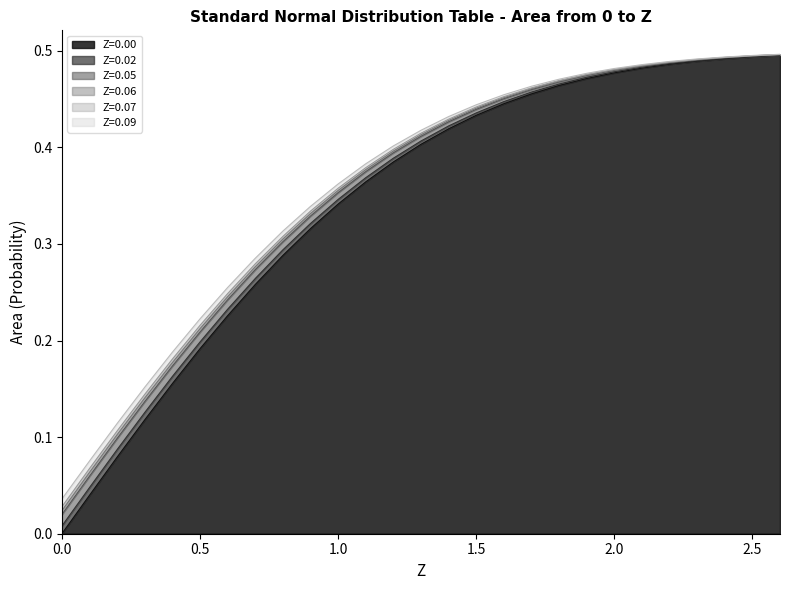

What is the label of the 10th point from the right?

1.7